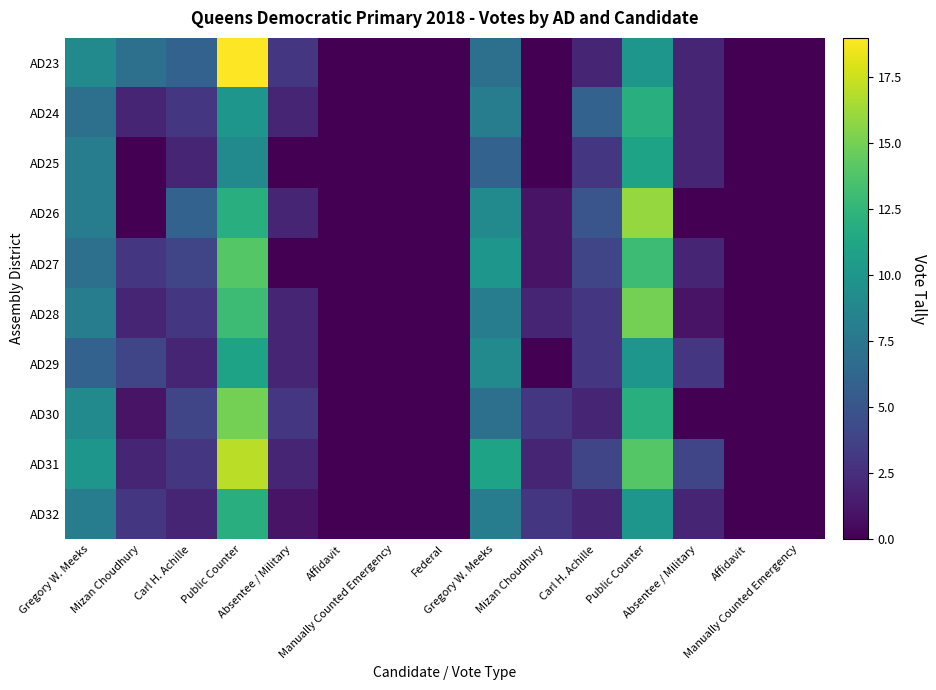

At how many categories does at least one series exceed 11?

2